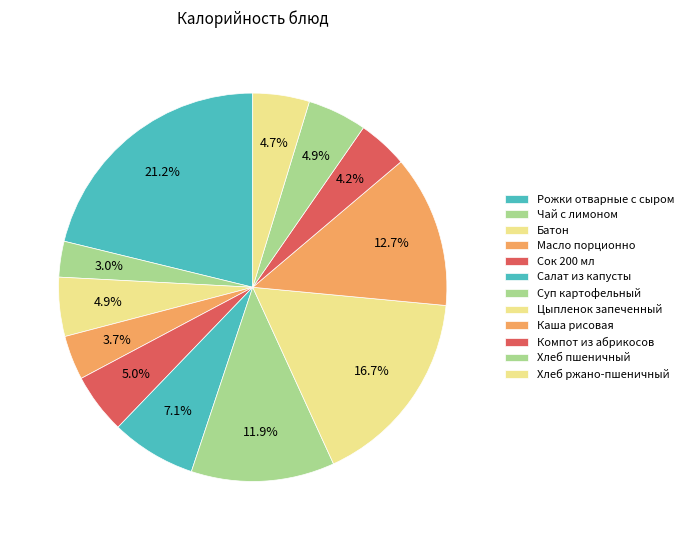

Which has a higher value, Хлеб пшеничный or Цыпленок запеченный?

Цыпленок запеченный